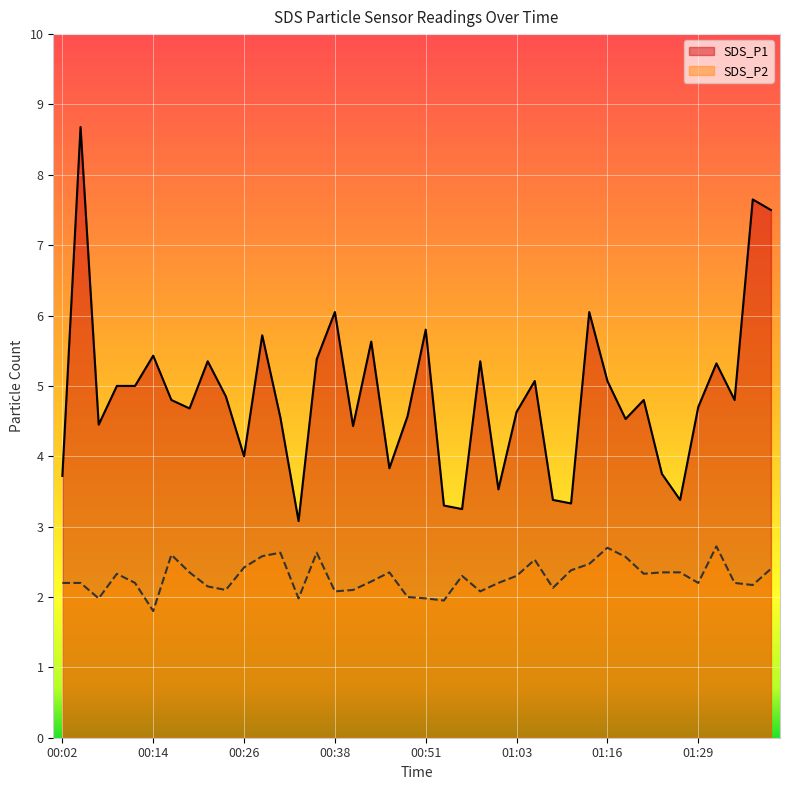

True or false: SDS_P2 and SDS_P1 intersect in this chart.

False